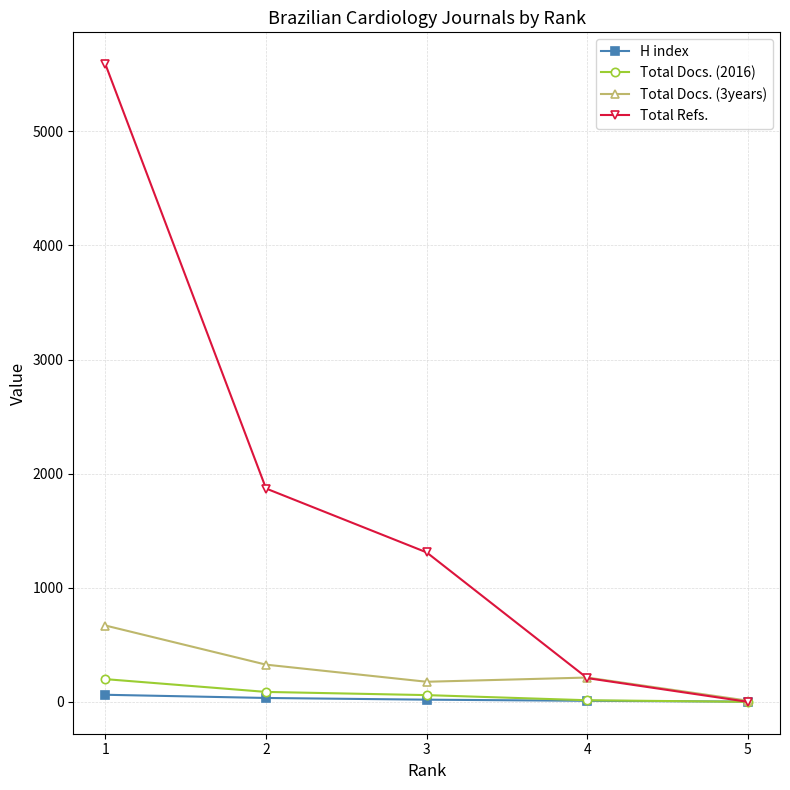

At which category is the sum across all series the highest?

1